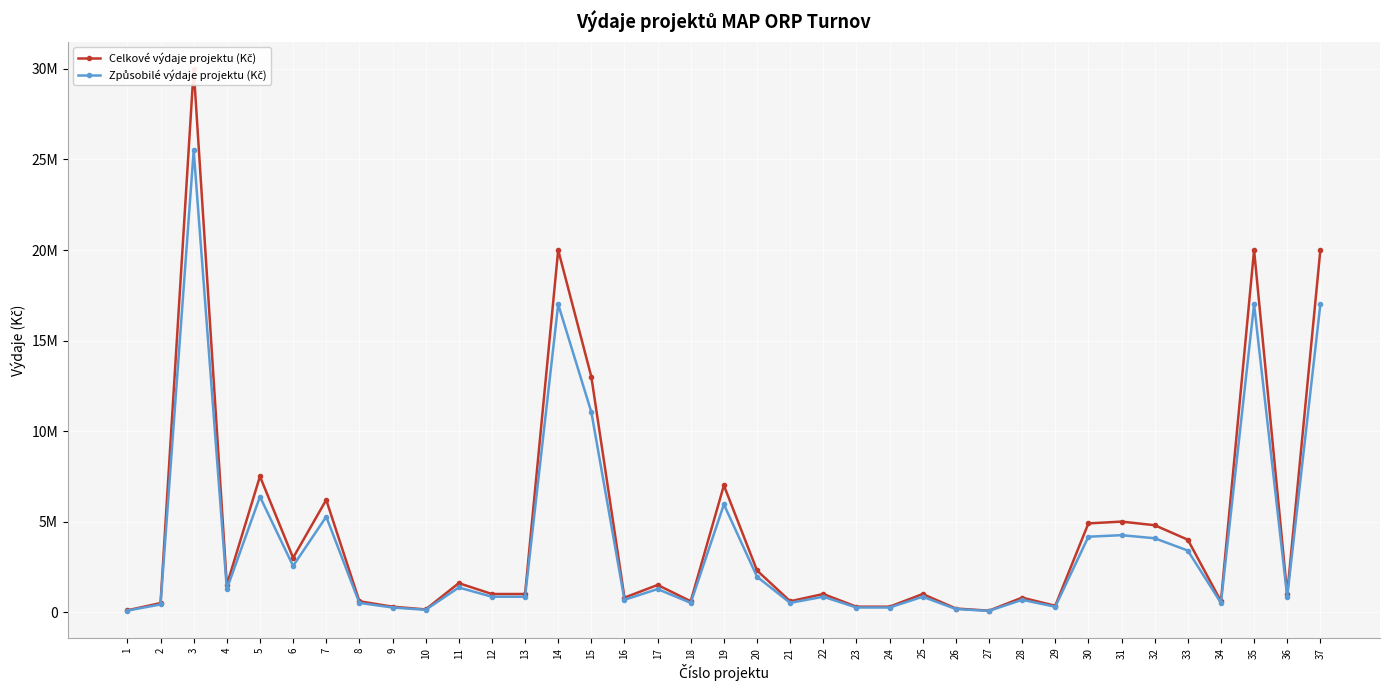

The Celkové výdaje projektu (Kč) series shows 77525 at 9. True or false?

False